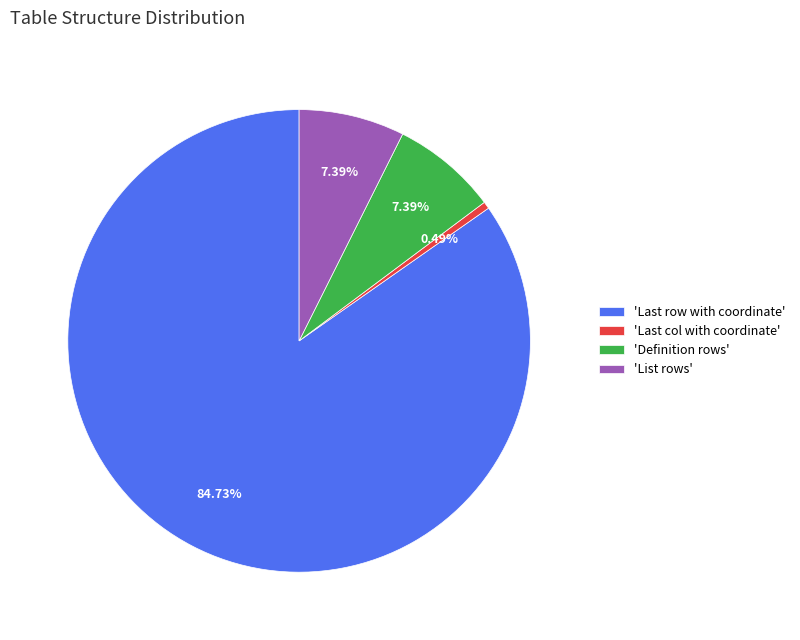

To the nearest percent, what is the difference between the largest and smallest slice percentages?

84%